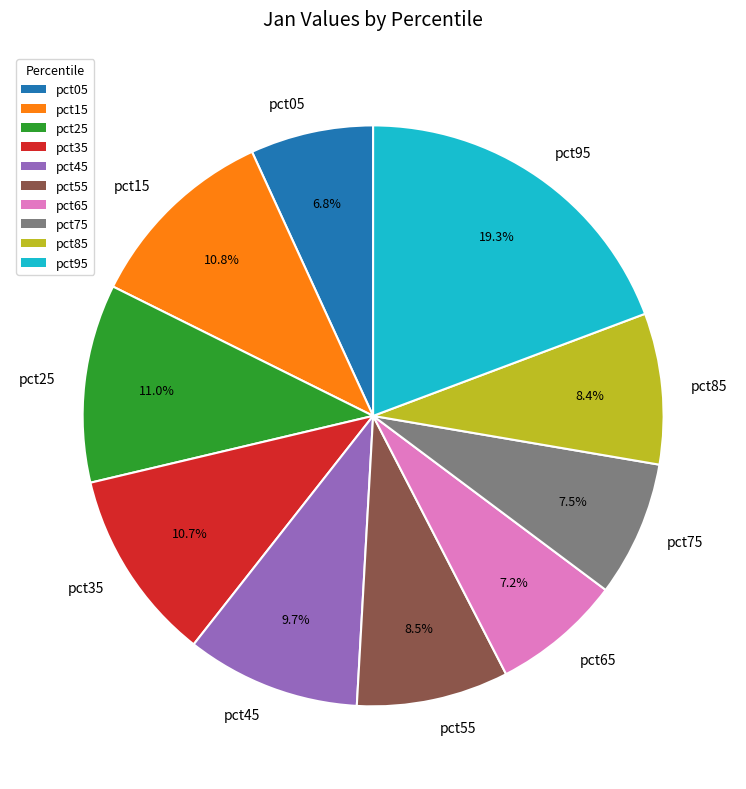

How many segments does this pie chart have?

10